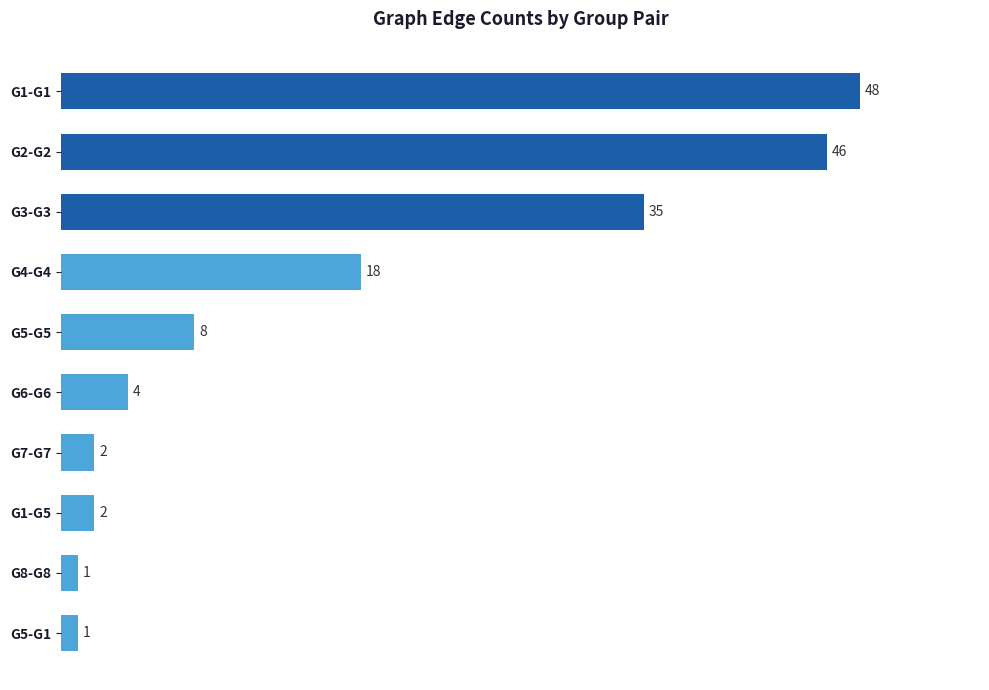

Reading top to bottom, extract all data points from this chart.

48	46	35	18	8	4	2	2	1	1